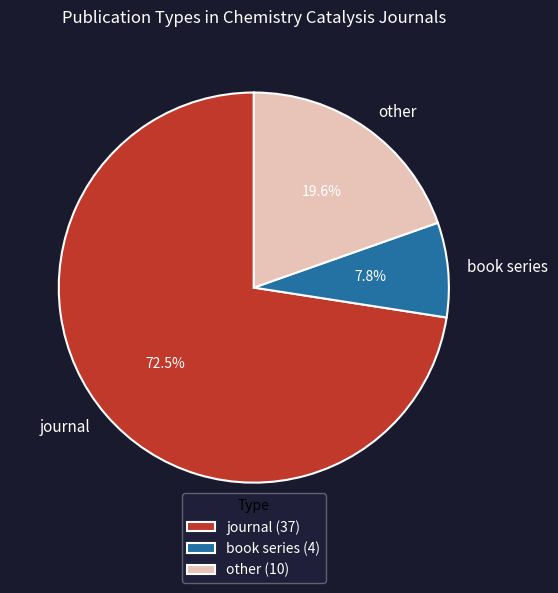

What percentage do journal and book series together represent?

80.4%